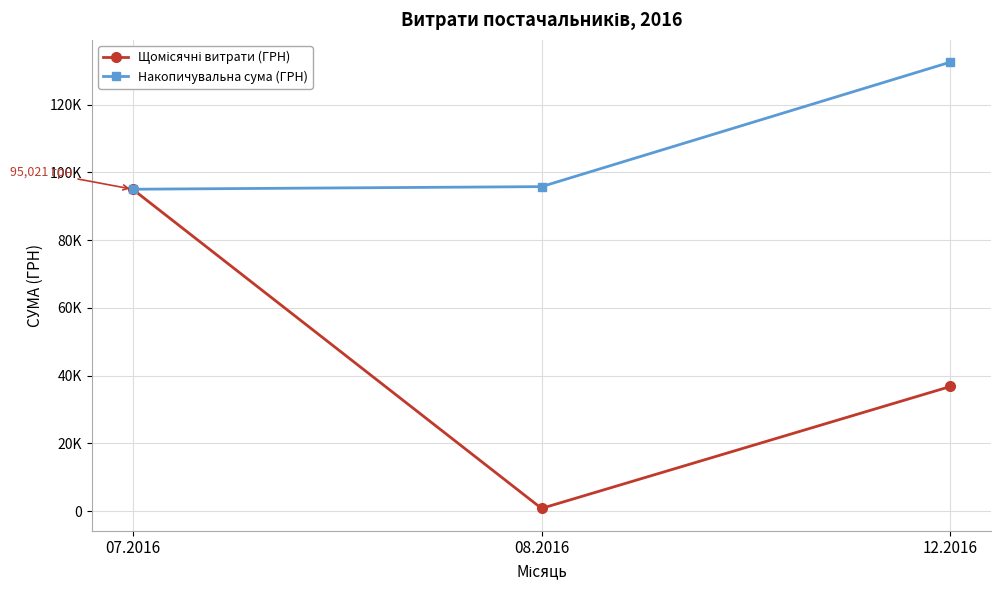

Which series has the widest spread of values?

Щомісячні витрати (ГРН)